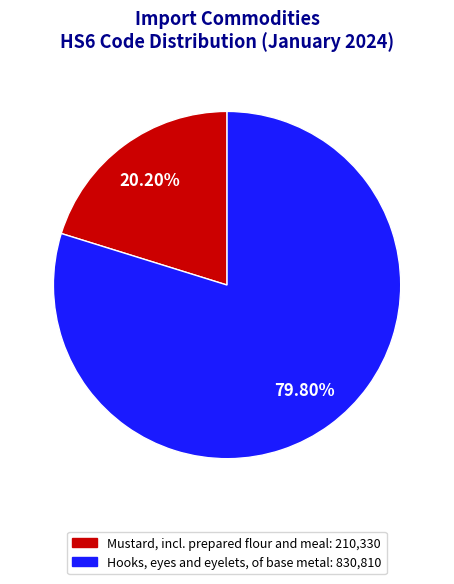

How many segments does this pie chart have?

2